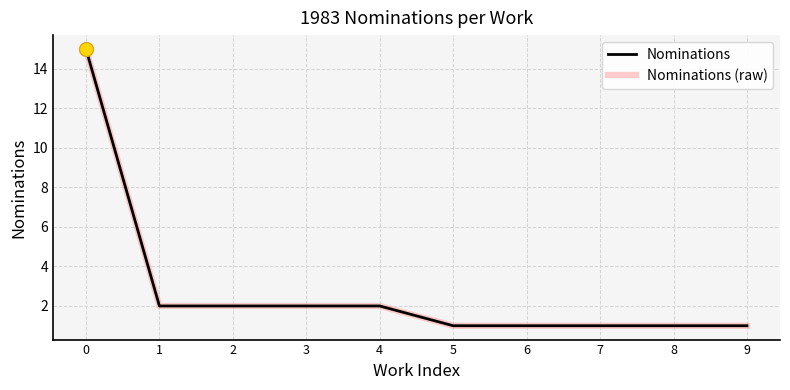

Does the chart display data point markers on the line(s)?

No